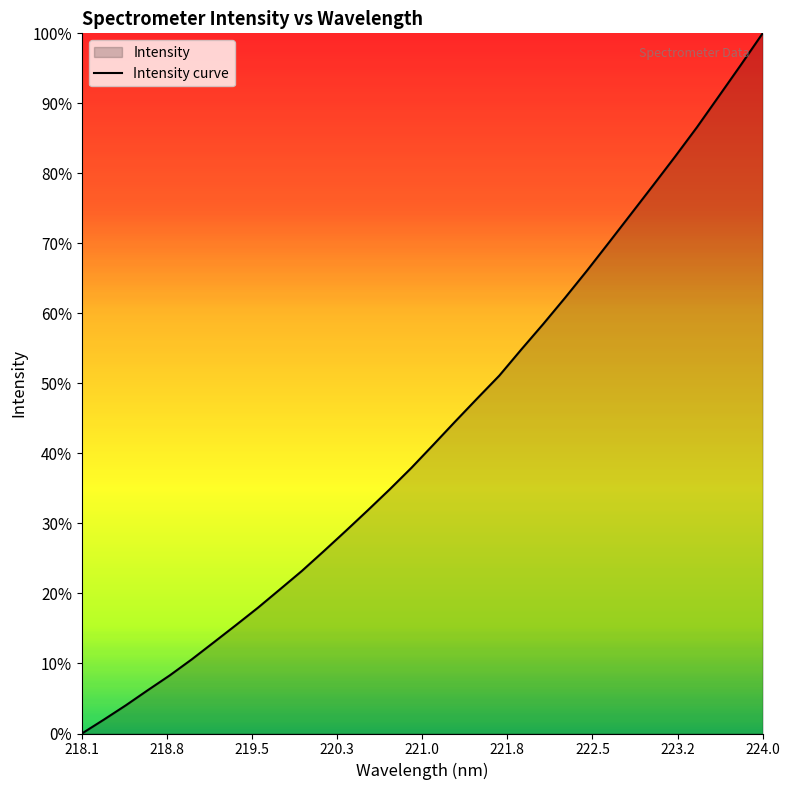

The value at 15 is 2580.3. True or false?

False